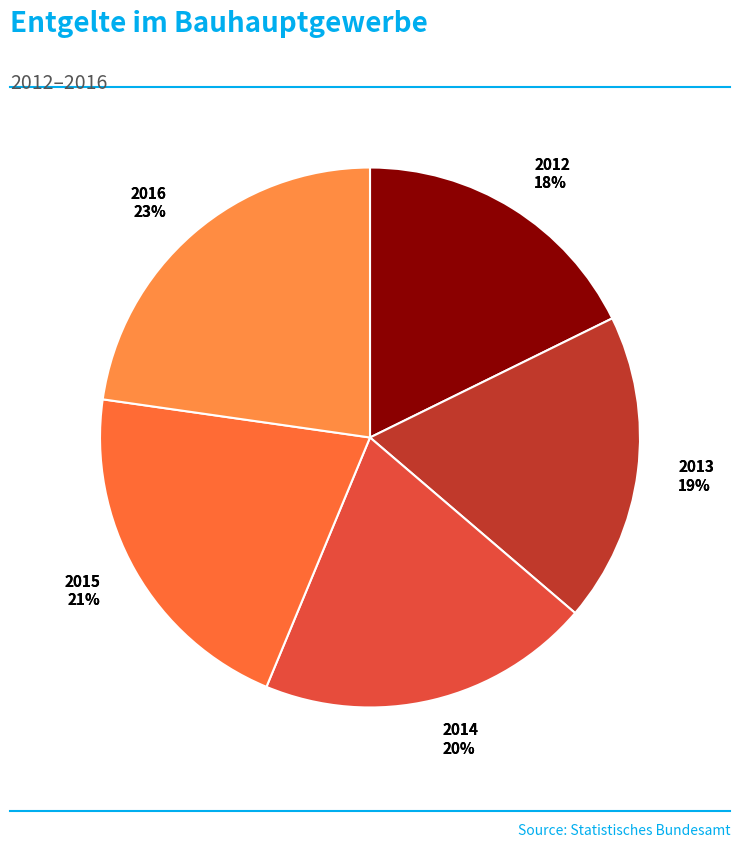

To the nearest percent, what percentage of the pie is 2016?

23%